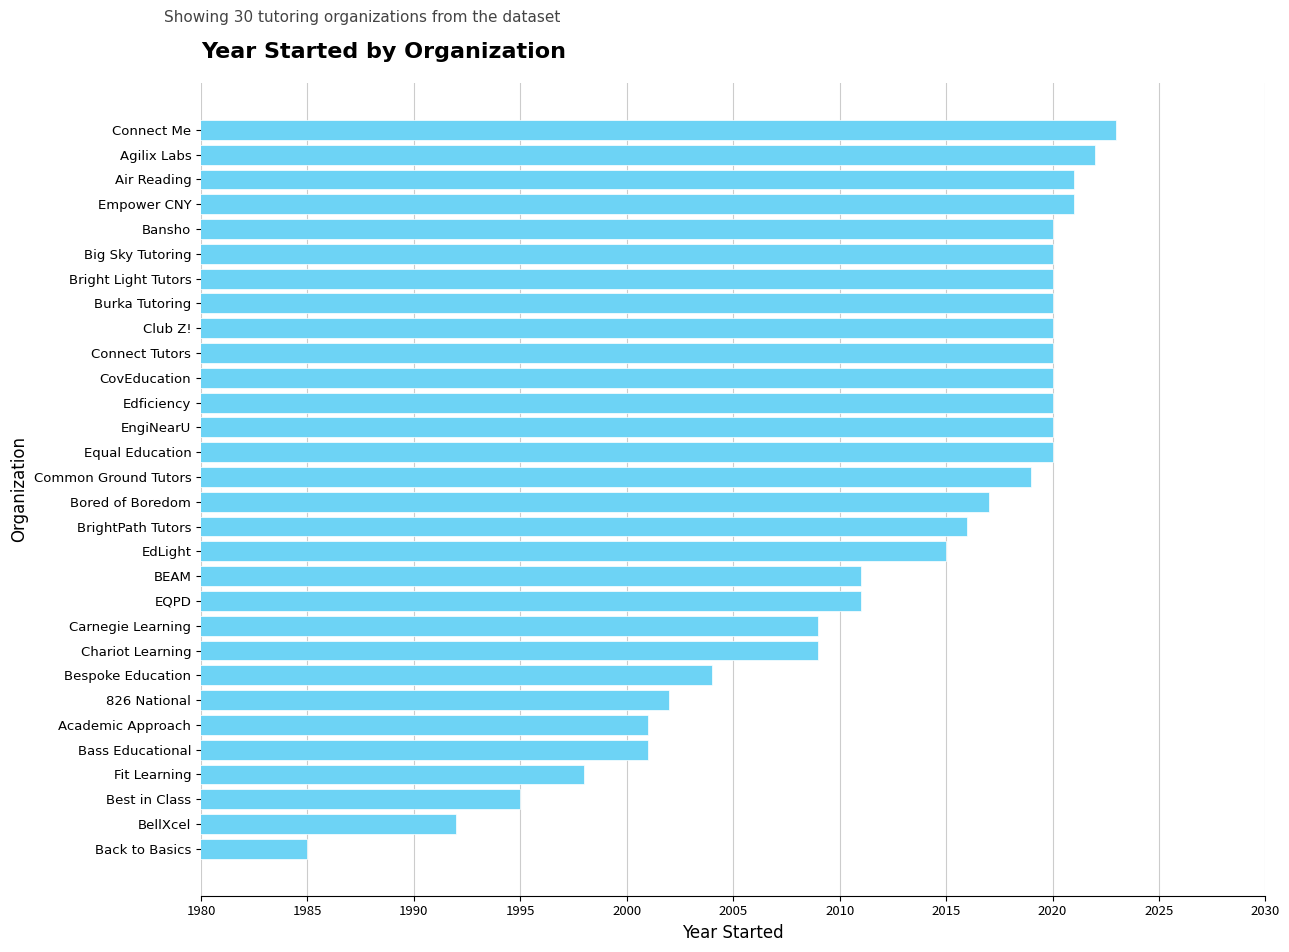

What is the average value?

2012